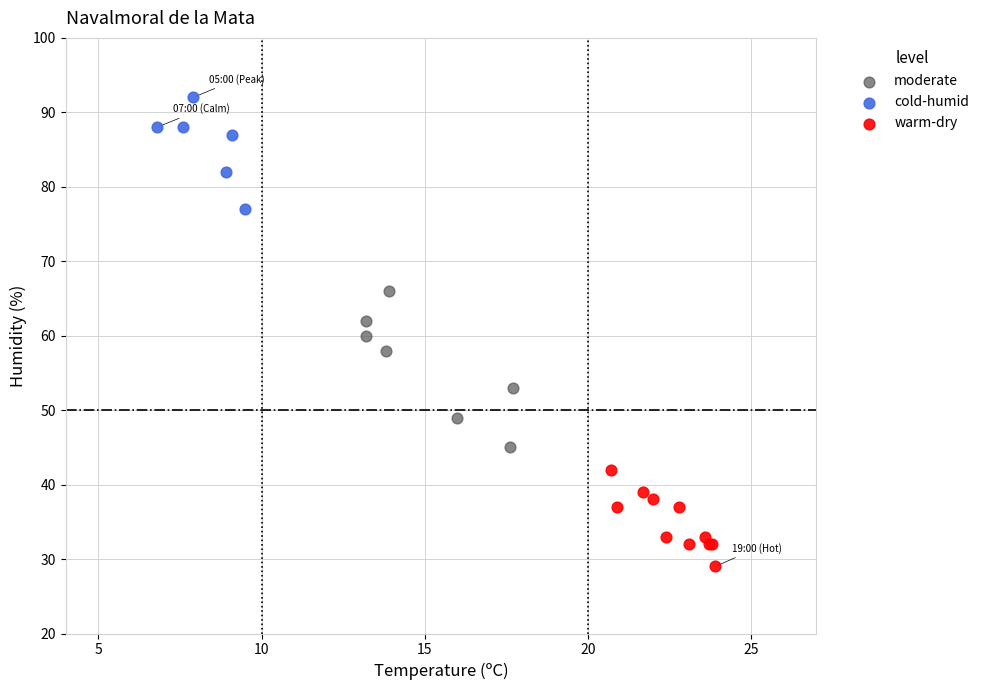

Which series reaches the minimum Y coordinate?

warm-dry